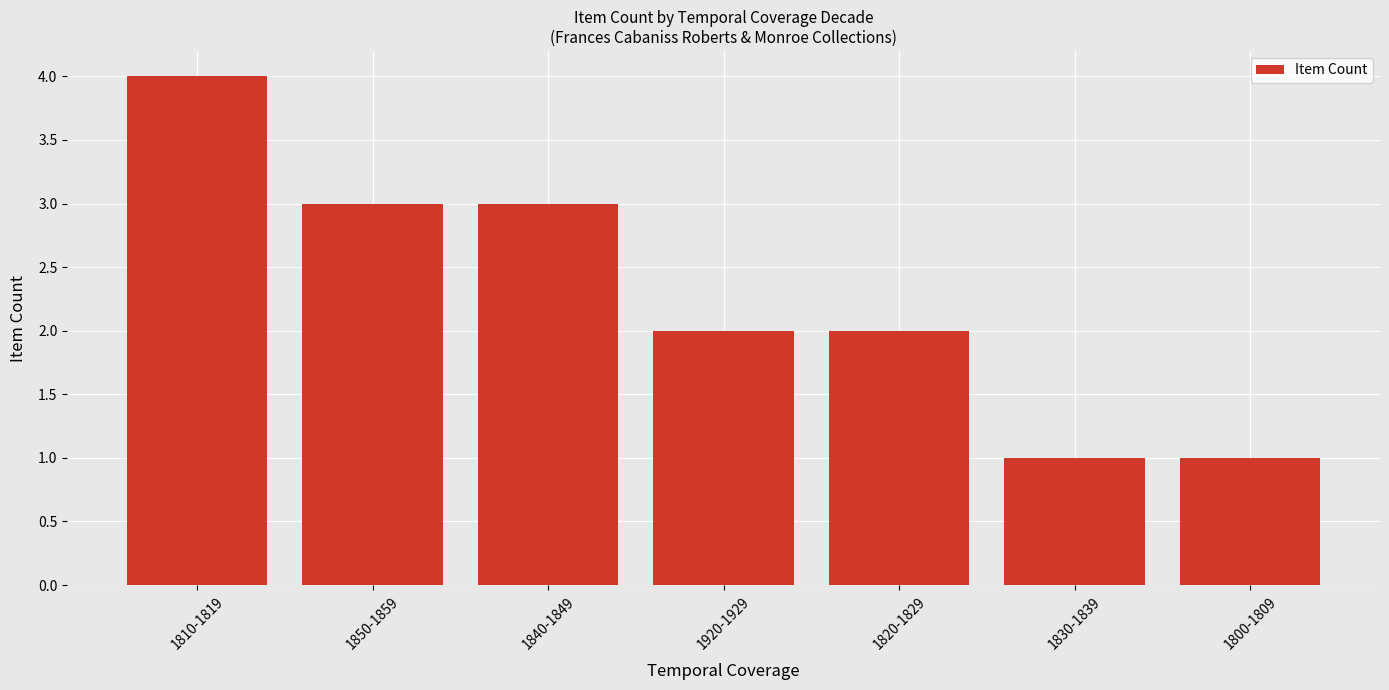

How many bars are there in total?

7